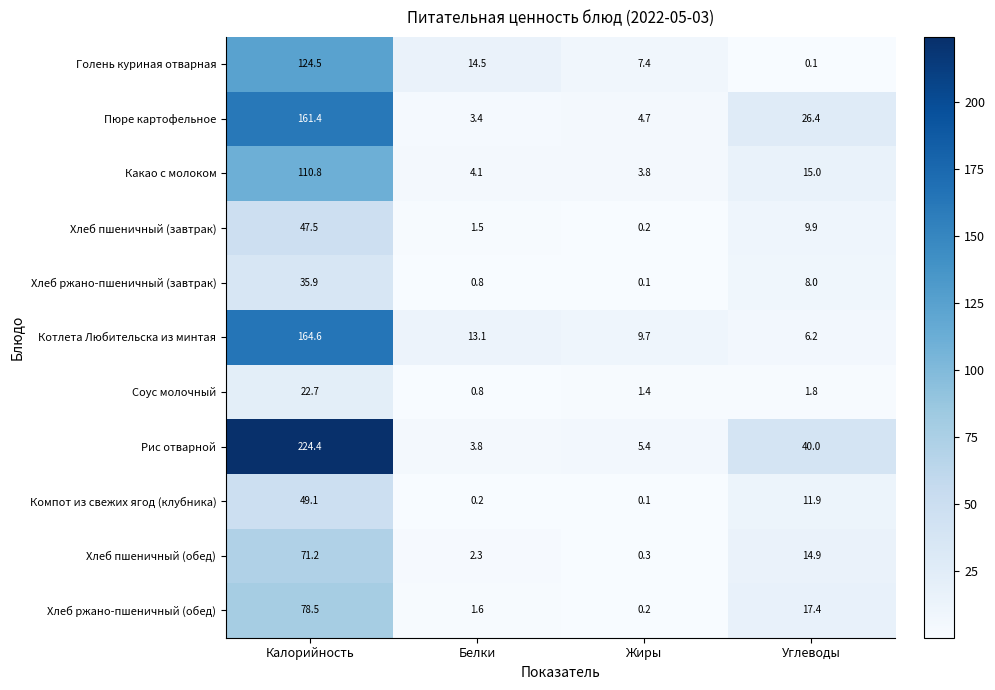

Rank the series by their maximum value, from lowest to highest.

Соус молочный, Хлеб ржано-пшеничный (завтрак), Хлеб пшеничный (завтрак), Компот из свежих ягод (клубника), Хлеб пшеничный (обед), Хлеб ржано-пшеничный (обед), Какао с молоком, Голень куриная отварная, Пюре картофельное, Котлета Любительска из минтая, Рис отварной